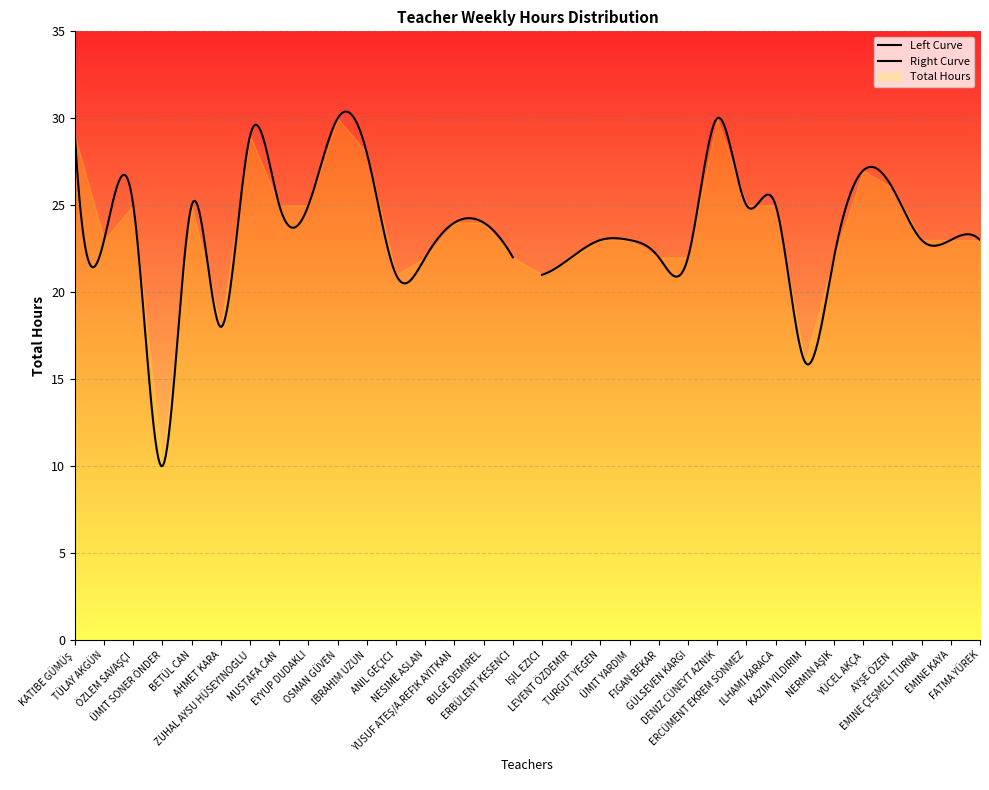

What is the greatest value displayed?

30